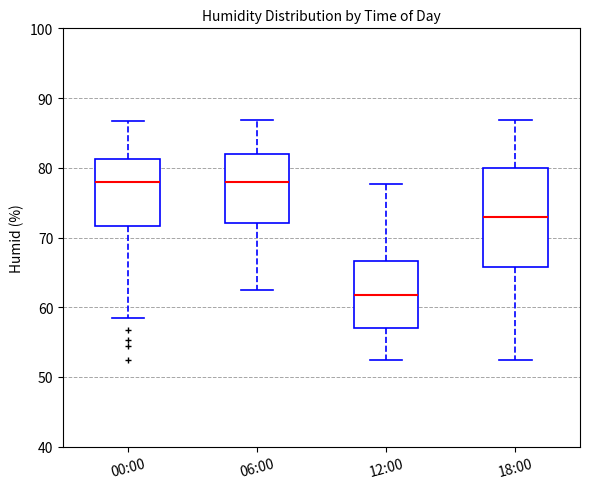

Where does the median line of the box for 00:00 sit on the y-axis? The values are not printed on the chart, so give them approximately, as read against the axis.

78